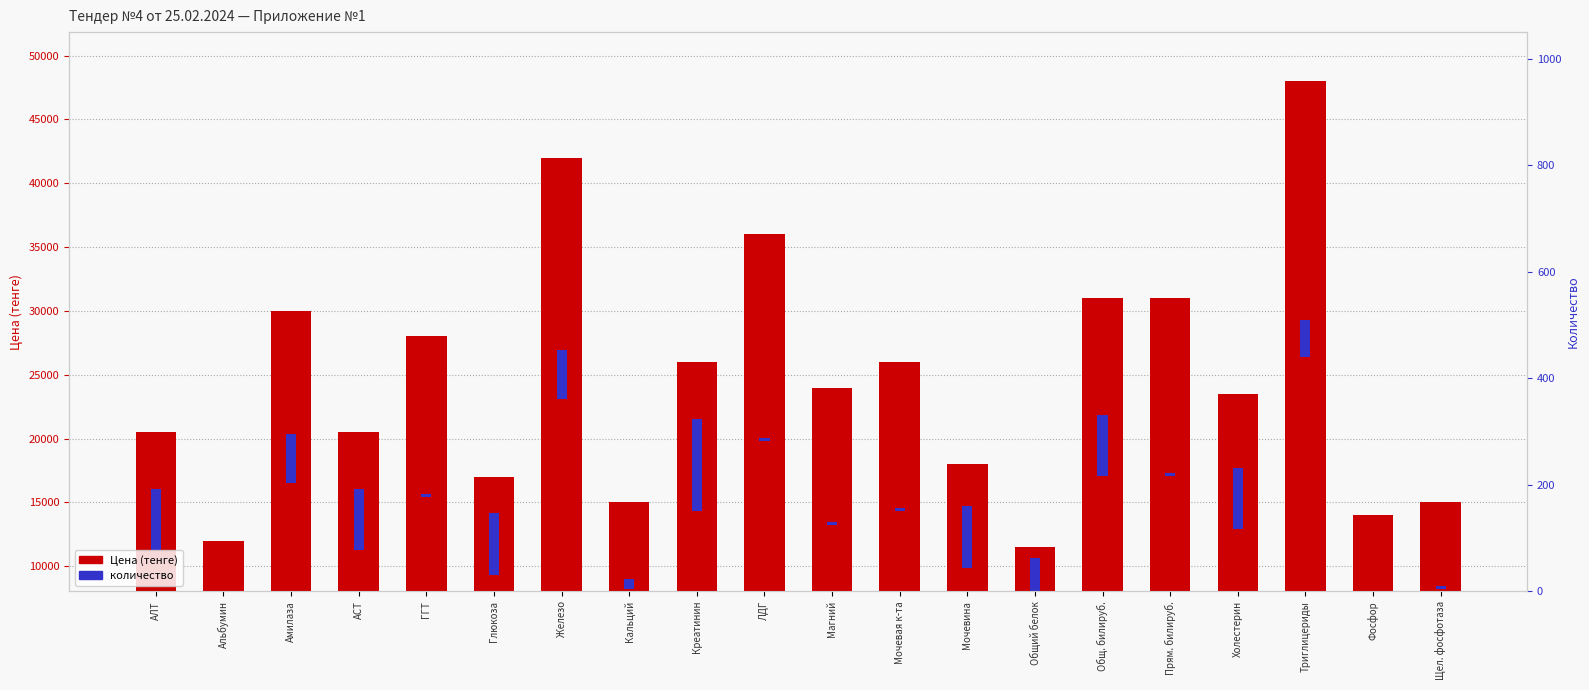

What is the value of the 11th bar from the left?

24000